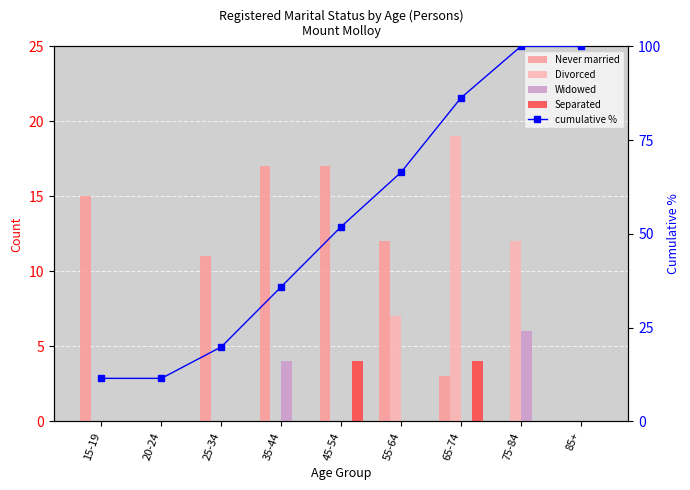

How many Divorced values are between 0 and 7?

7